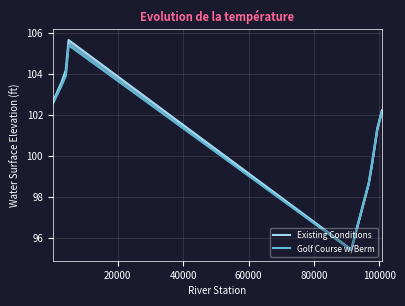

Does the chart display data point markers on the line(s)?

No